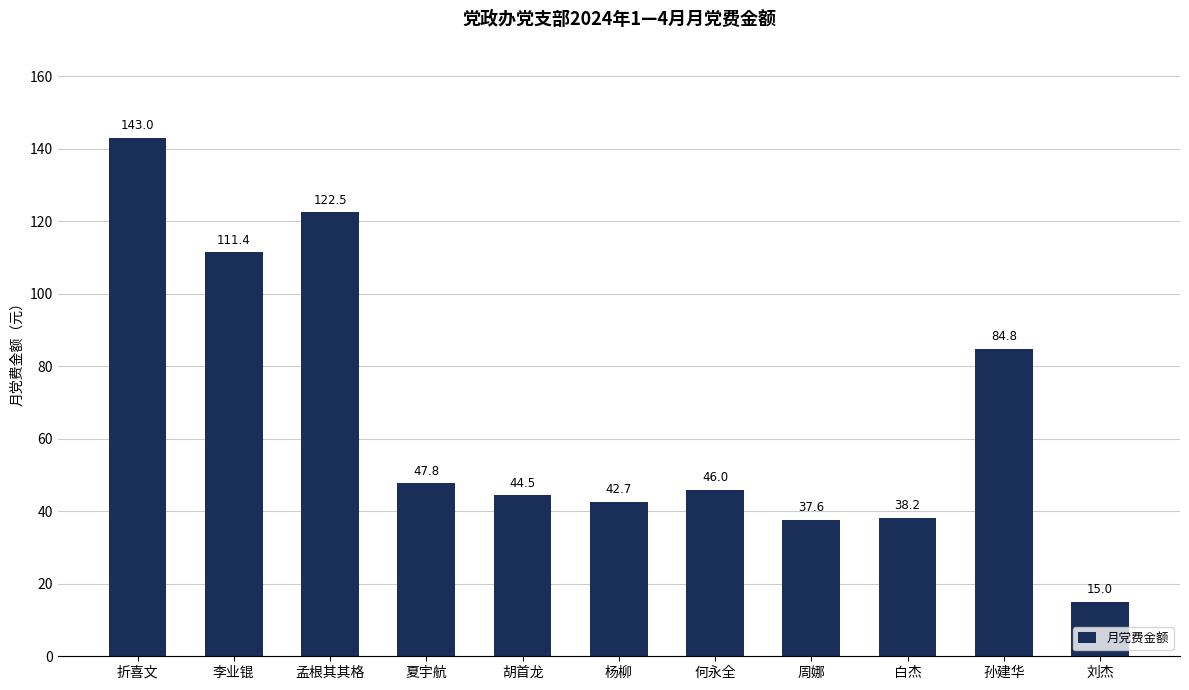

List the labels in order of value, smallest first.

刘杰, 周娜, 白杰, 杨柳, 胡首龙, 何永全, 夏宇航, 孙建华, 李业锟, 孟根其其格, 折喜文